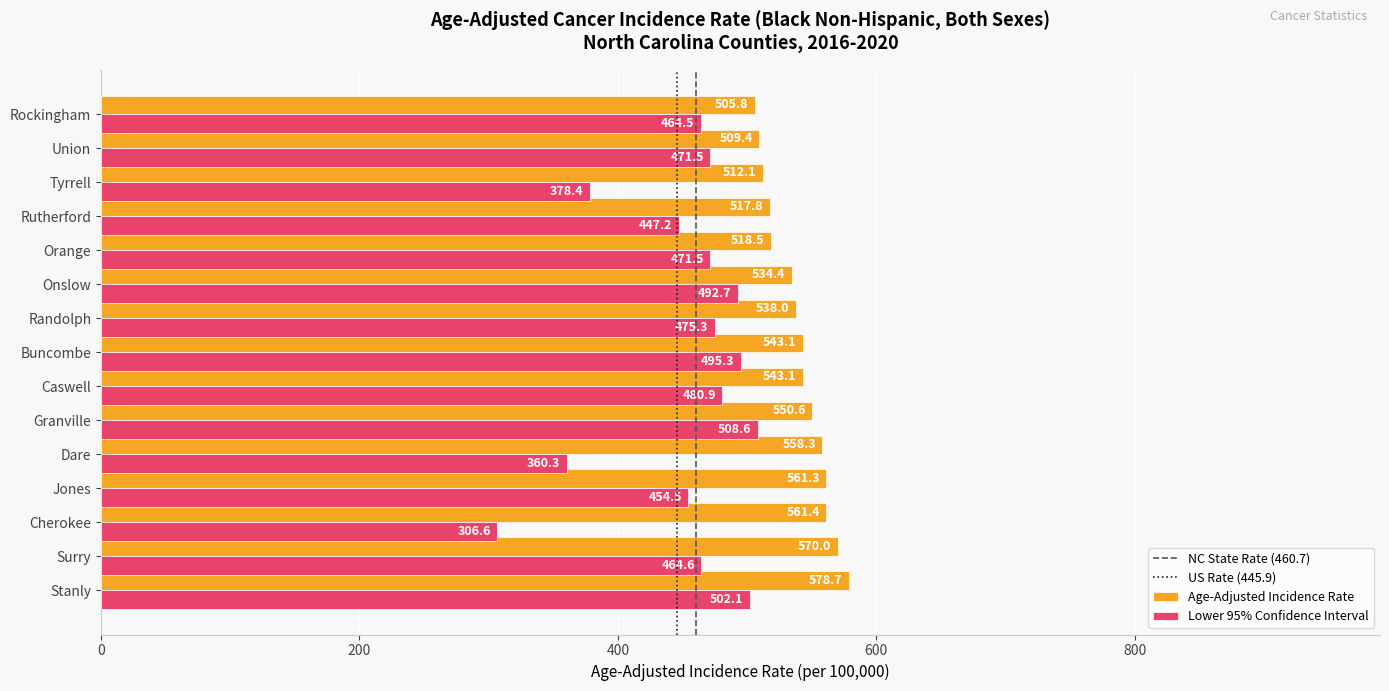

List the series in order of their overall mean, lowest first.

Lower 95% Confidence Interval, Age-Adjusted Incidence Rate